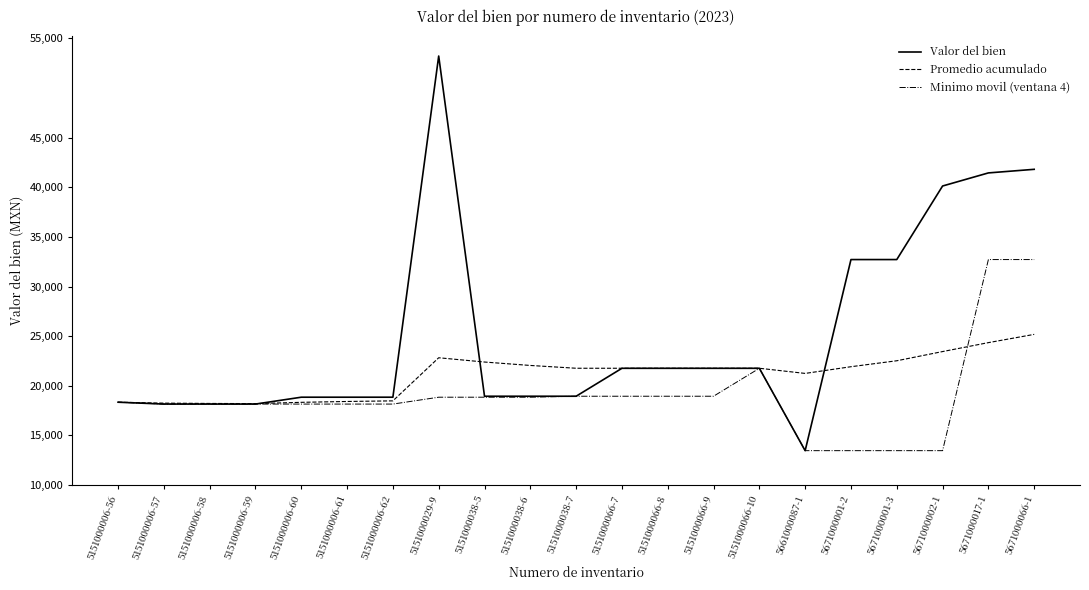

List the series in order of their overall mean, highest first.

Valor del bien, Promedio acumulado, Minimo movil (ventana 4)